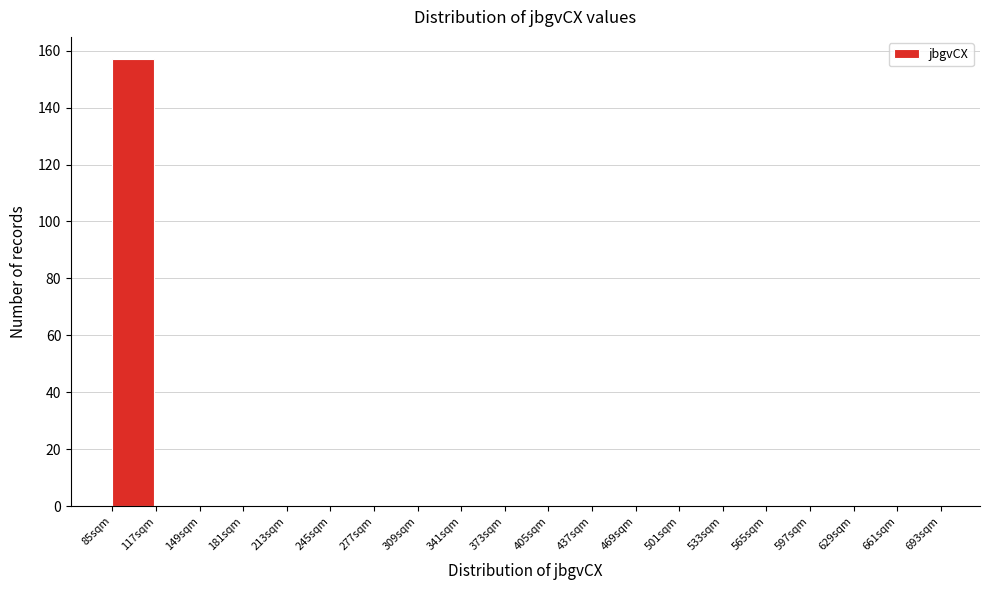

Reading left to right, extract all data points from this chart.

85sqm=157	117sqm=0	149sqm=0	181sqm=0	213sqm=0	245sqm=0	277sqm=0	309sqm=0	341sqm=0	373sqm=0	405sqm=0	437sqm=0	469sqm=0	501sqm=0	533sqm=0	565sqm=0	597sqm=0	629sqm=0	661sqm=0